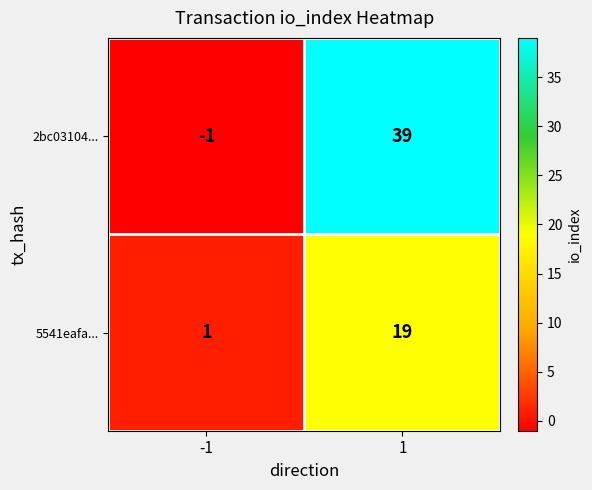

What is the sum of the 5541eafa... values at -1 and 1?

20